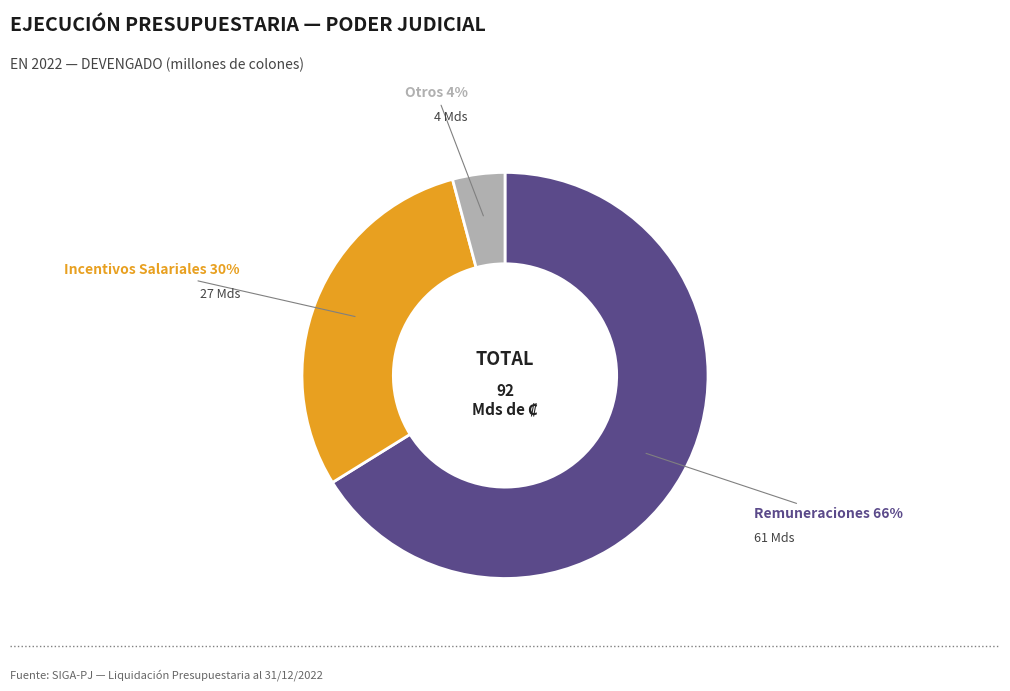

Is there a majority slice in this chart?

Yes